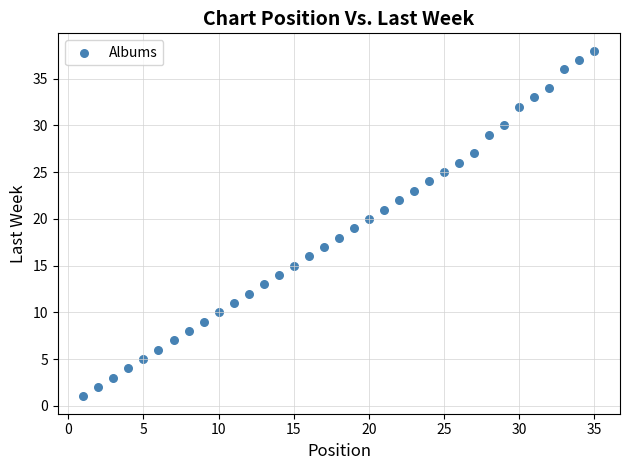

What is the range of X values (max minus min)?

34